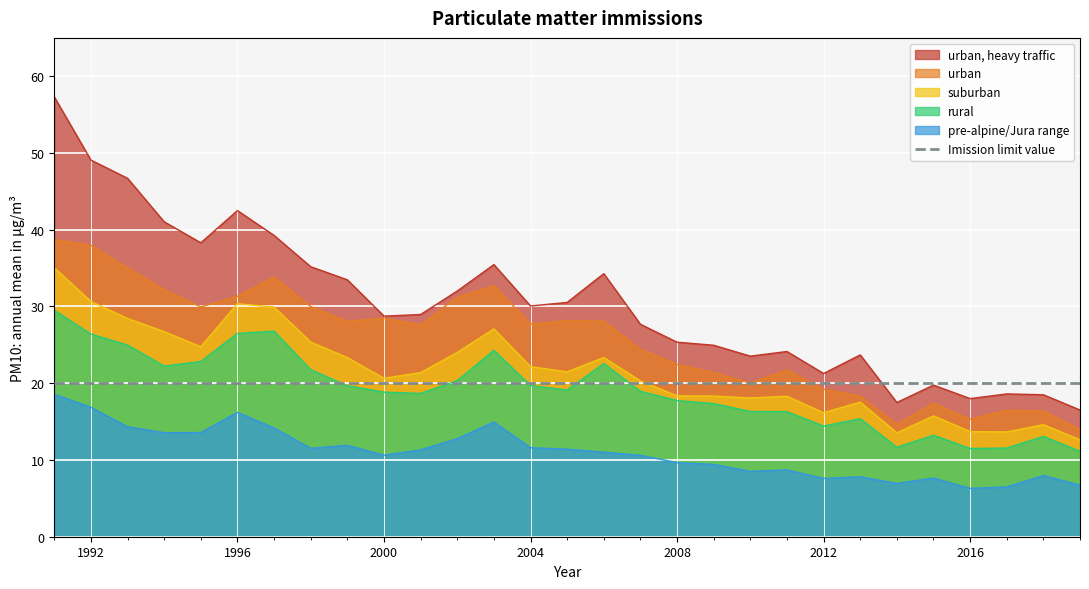

Which series has the largest total across all categories?

urban, heavy traffic